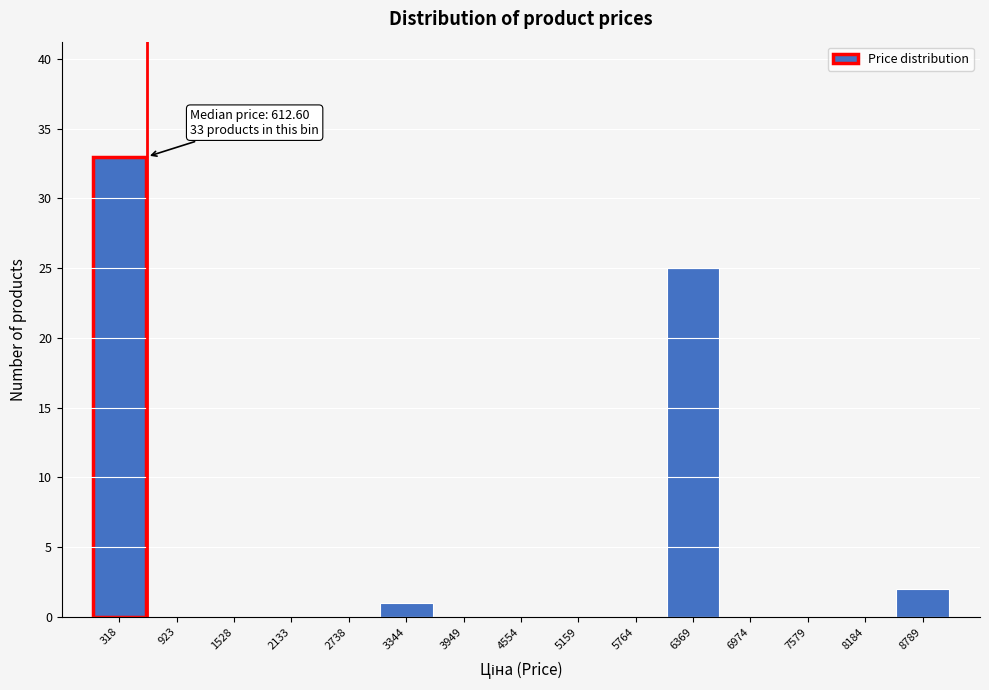

Over which range of the x-axis is the bar tallest?

0 to 600